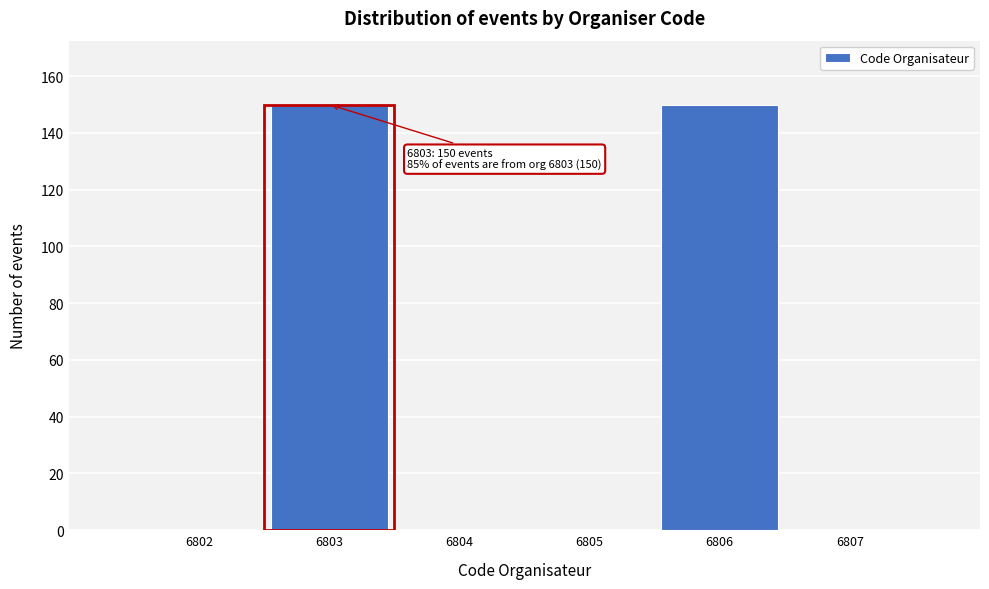

Reading right to left, what are all the values shown in this chart?

6807=0	6806=150	6805=0	6804=0	6803=150	6802=0